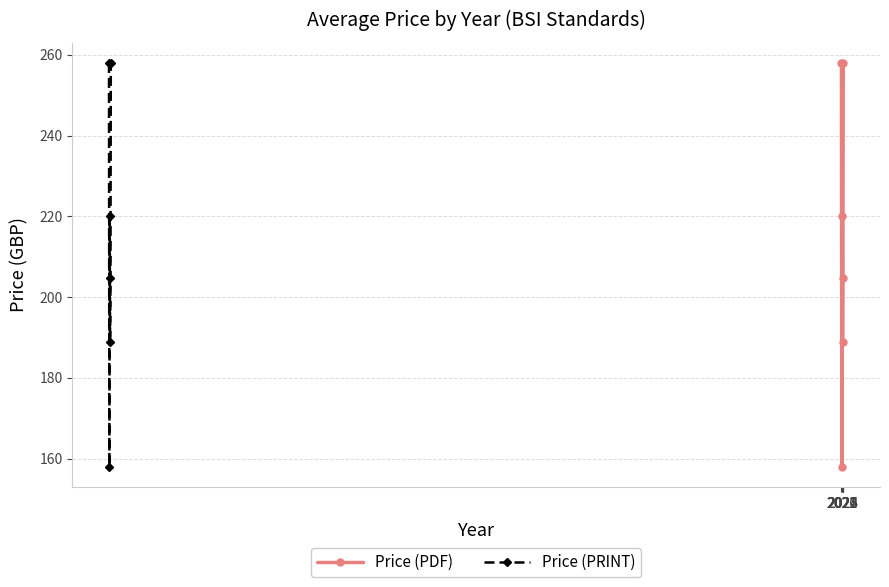

How many interior local peaks does the Price (PRINT) series have?

1